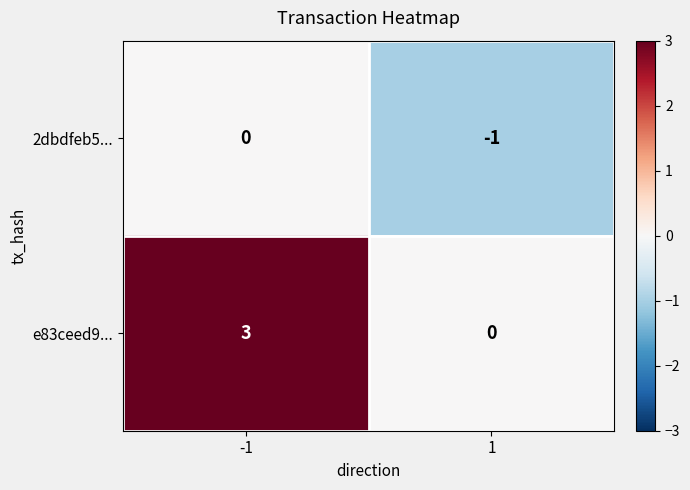

Rank the series by their maximum value, from highest to lowest.

e83ceed9..., 2dbdfeb5...